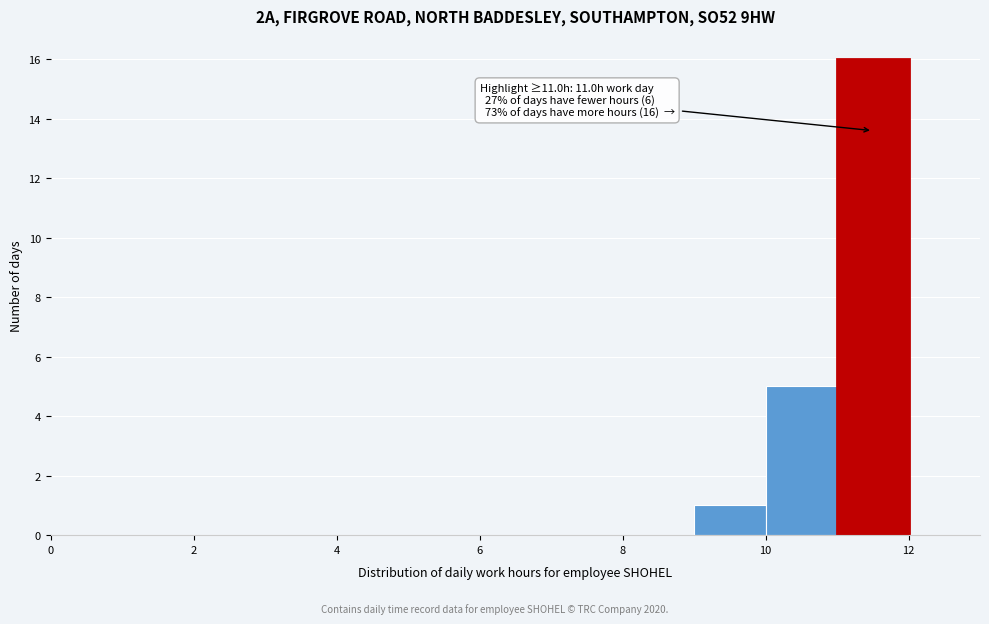

Over which range of the x-axis is the bar tallest?

11 to 12